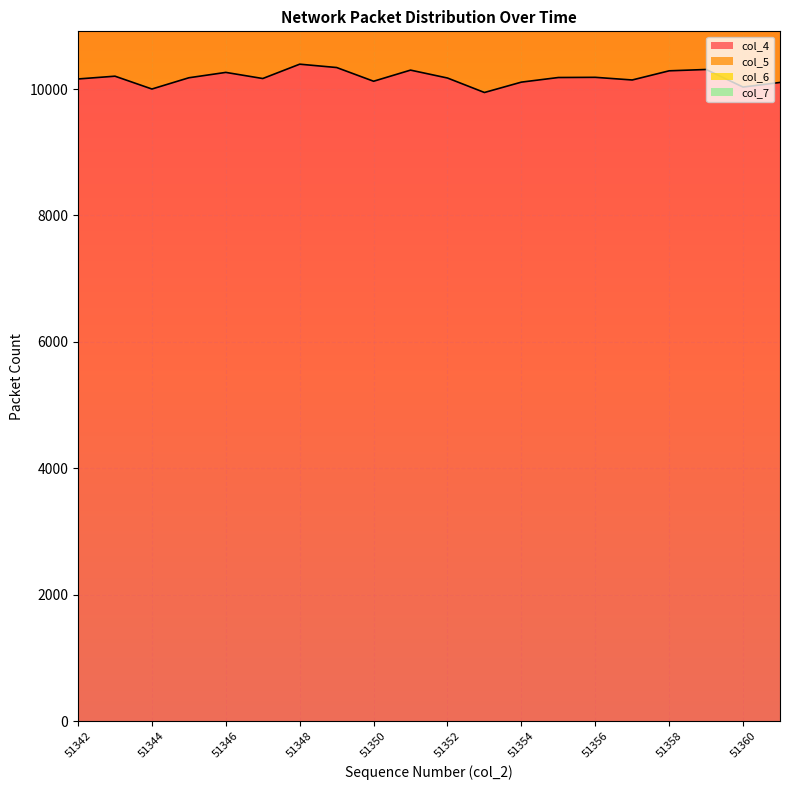

True or false: col_7 has a value of 65 at 51349.

False